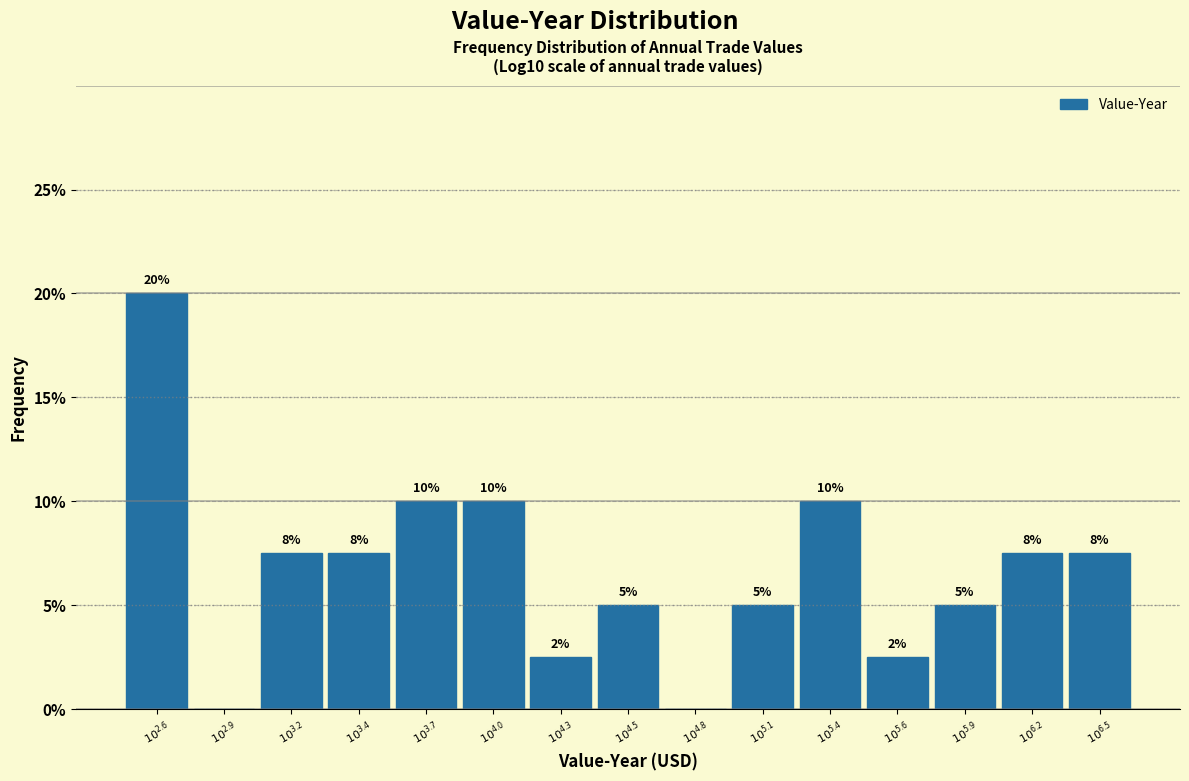

What is the greatest value displayed?

20.0